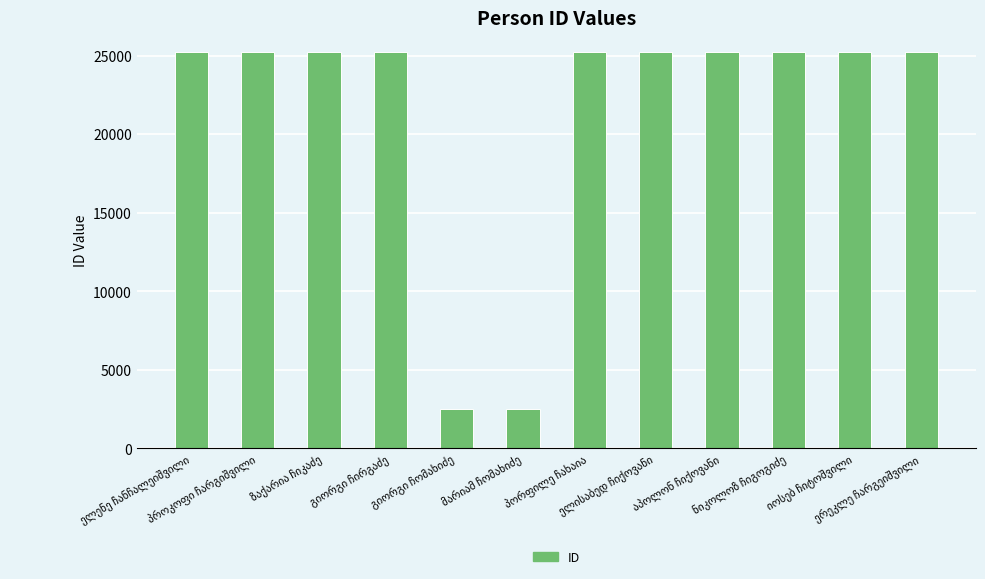

What is the sum of all values?

257010